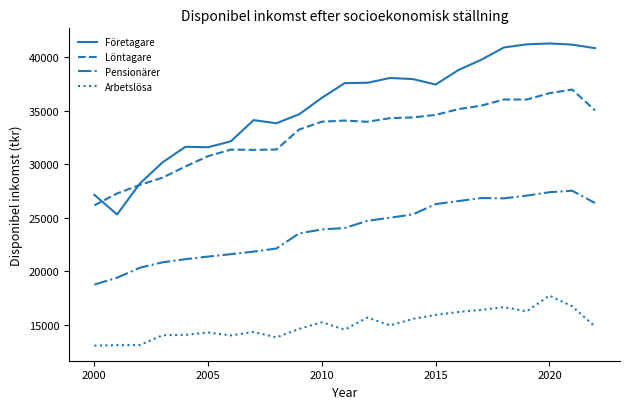

Which series has the largest total across all categories?

Företagare